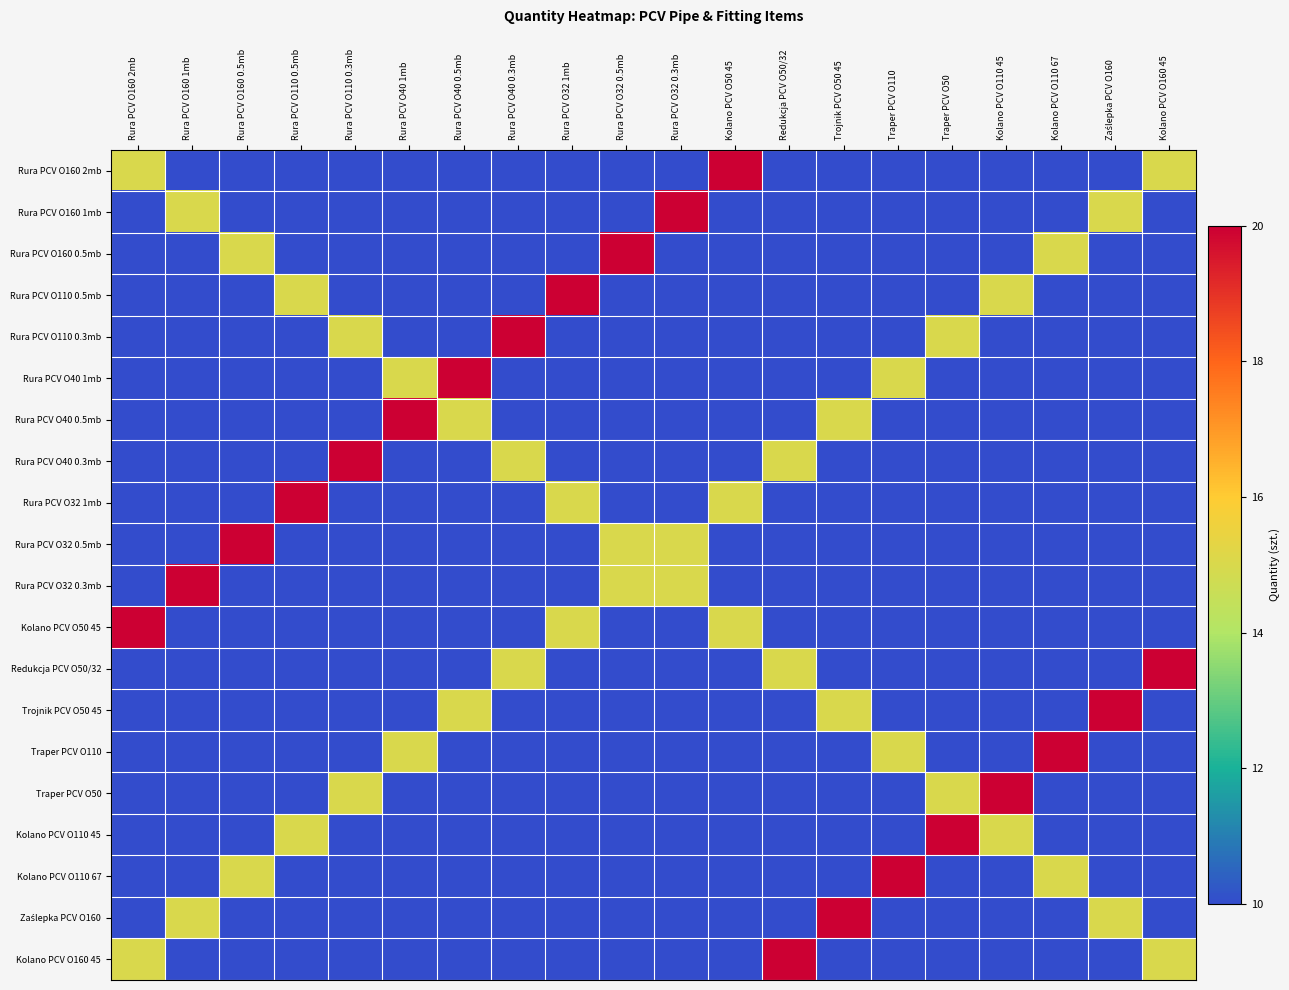

What is the spread (max minus min) of values at Traper PCV O50?

10